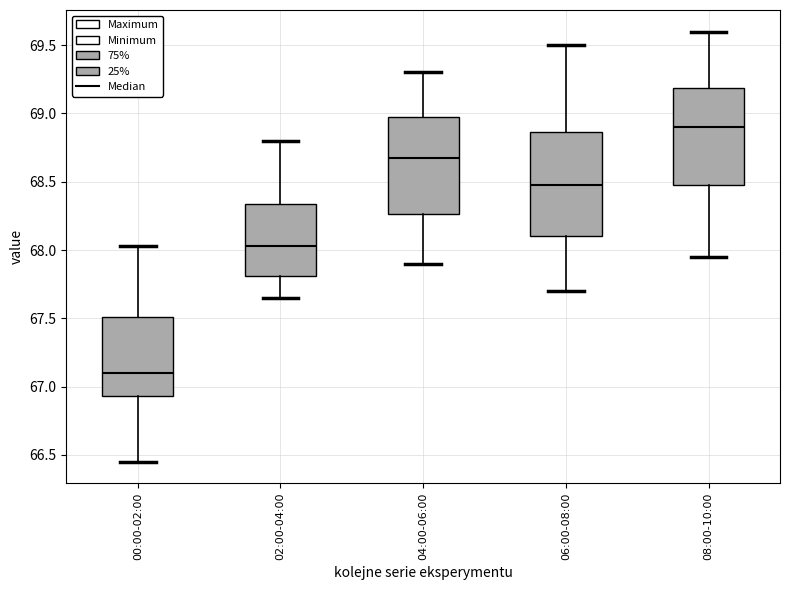

Where does the upper whisker of the box for 04:00-06:00 end on the y-axis? The values are not printed on the chart, so give them approximately, as read against the axis.

69.30